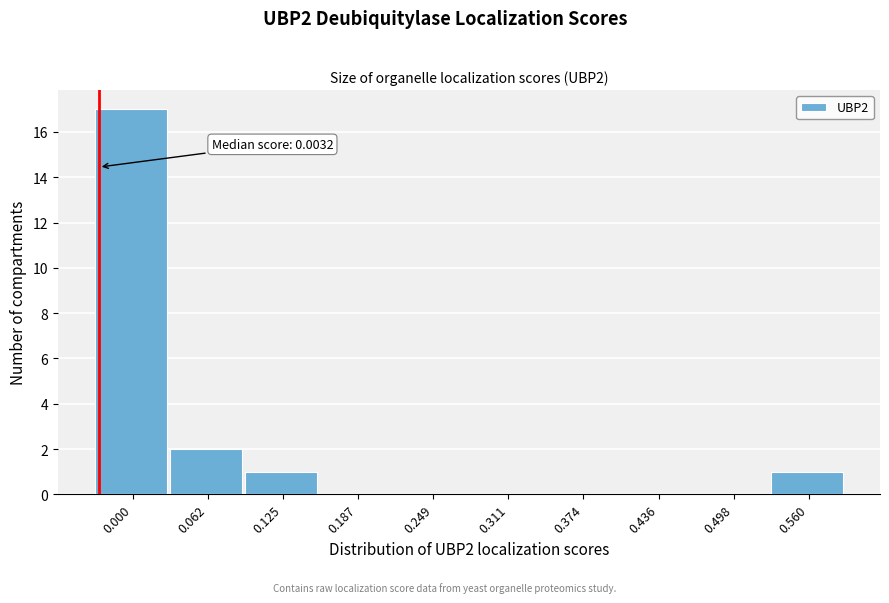

Reading left to right, transcribe all the data shown in this chart.

0.000=17	0.062=2	0.125=1	0.187=0	0.249=0	0.311=0	0.374=0	0.436=0	0.498=0	0.560=1